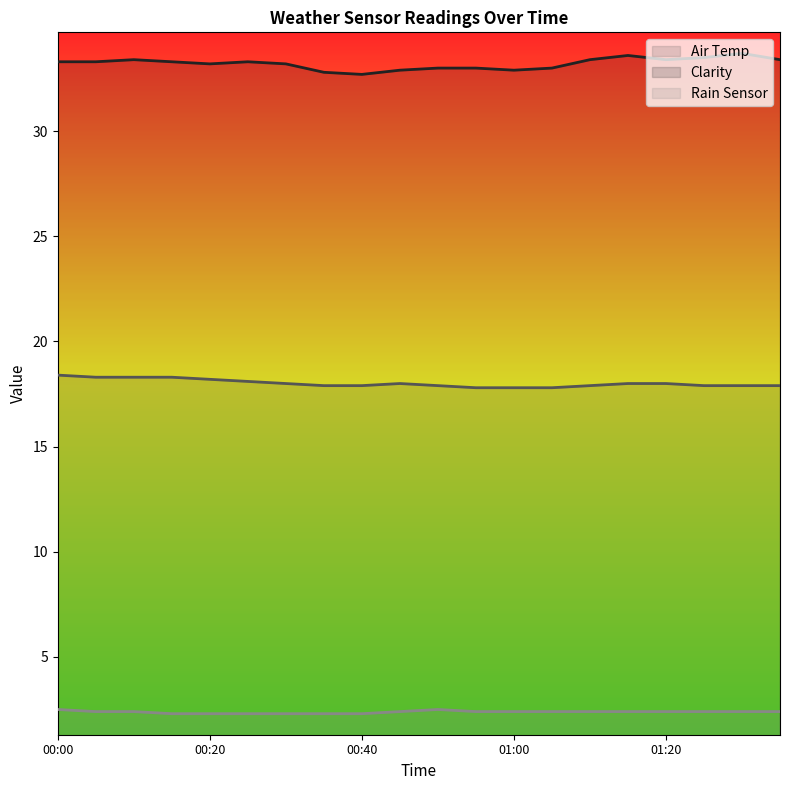

What is the difference between the second highest and minimum values in the Rain Sensor series?

0.2